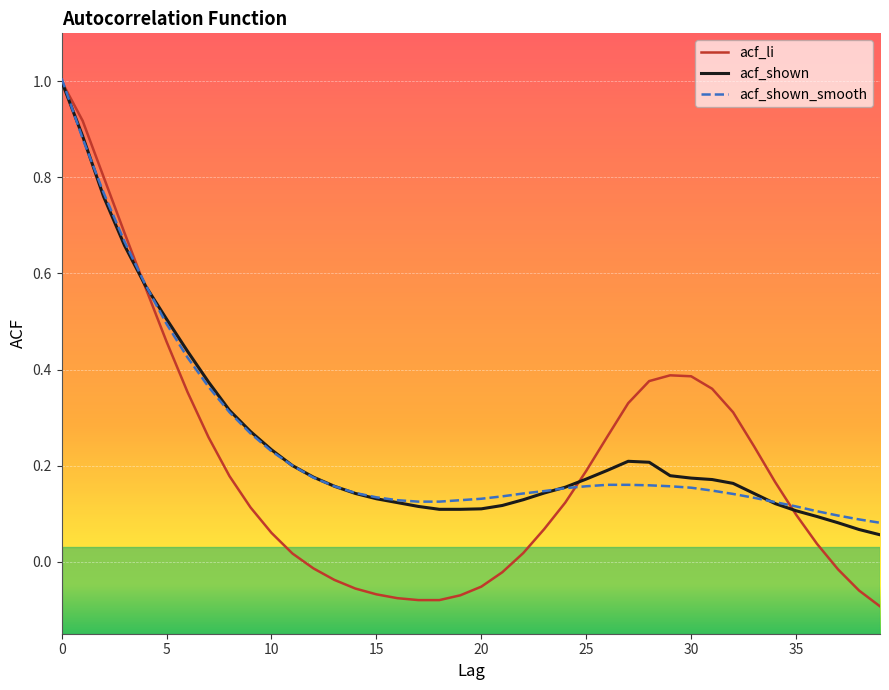

Does the chart have visible grid lines?

Yes